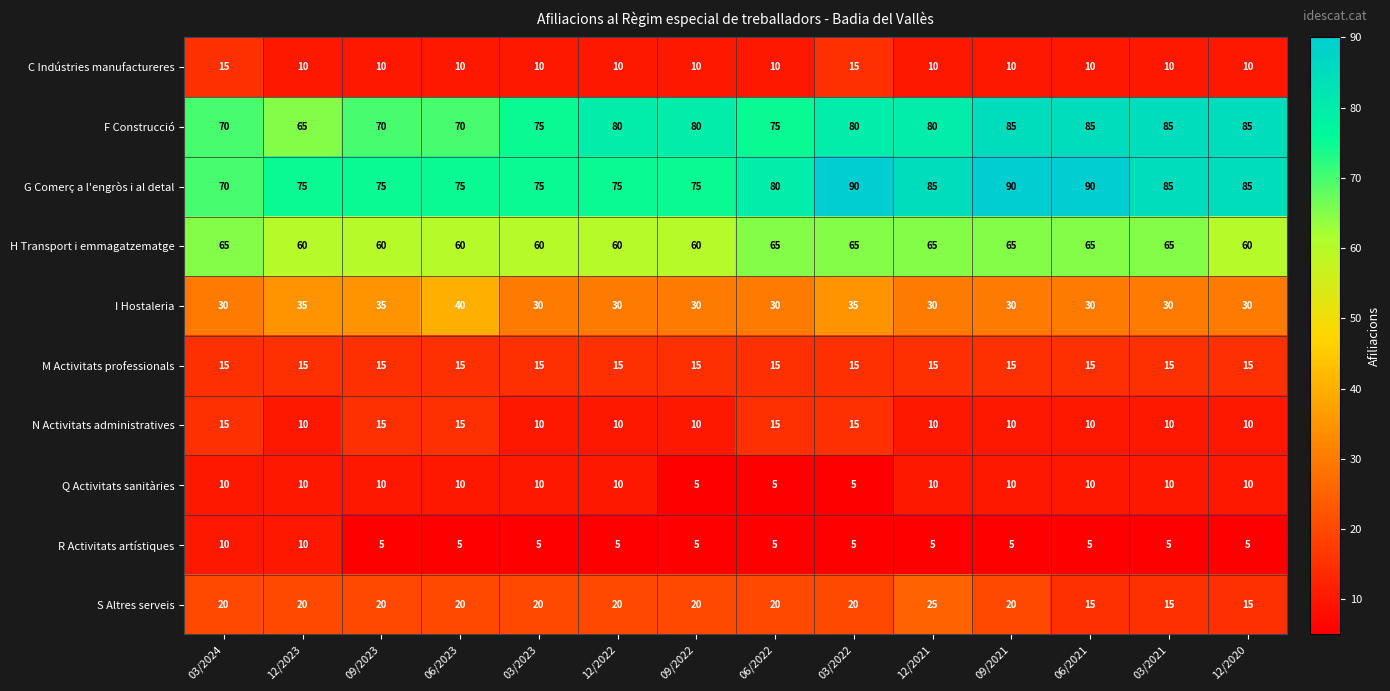

Read the R Activitats artístiques value at 09/2023.

5